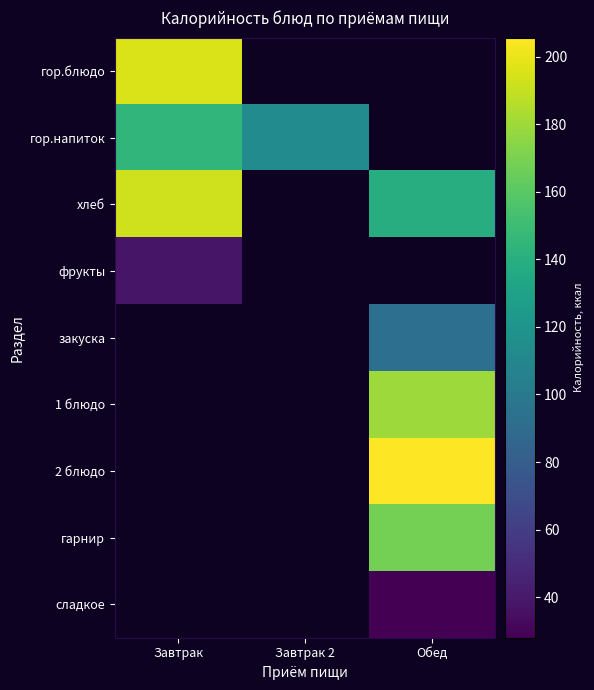

Between Завтрак and Обед, which is larger?

Обед